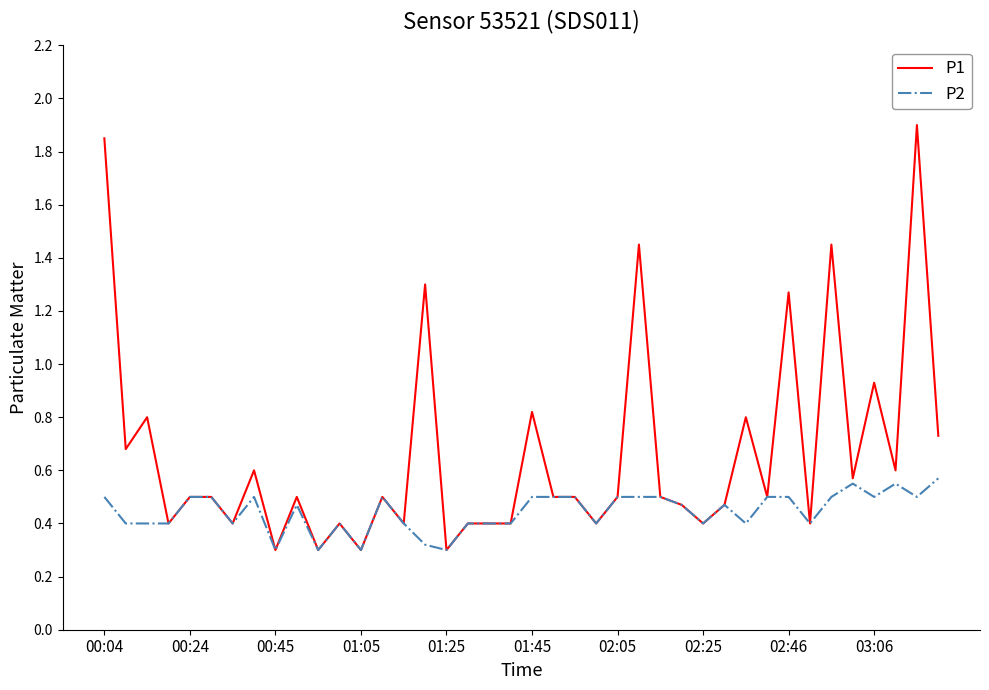

Which series has the largest total across all categories?

P1